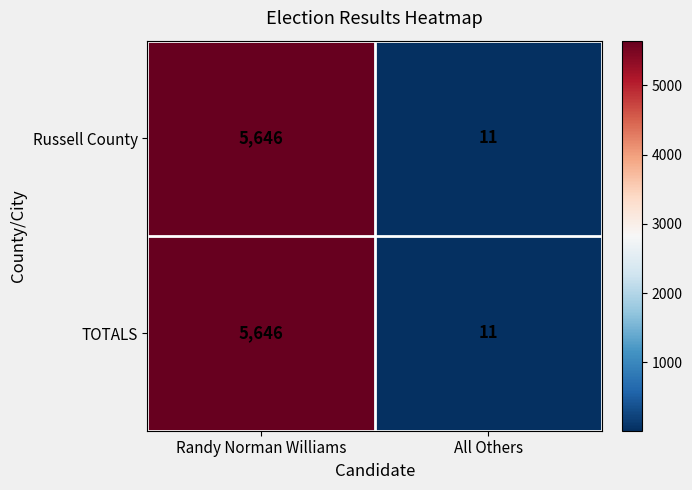

What is the difference between the maximum and minimum values in the TOTALS series?

5635